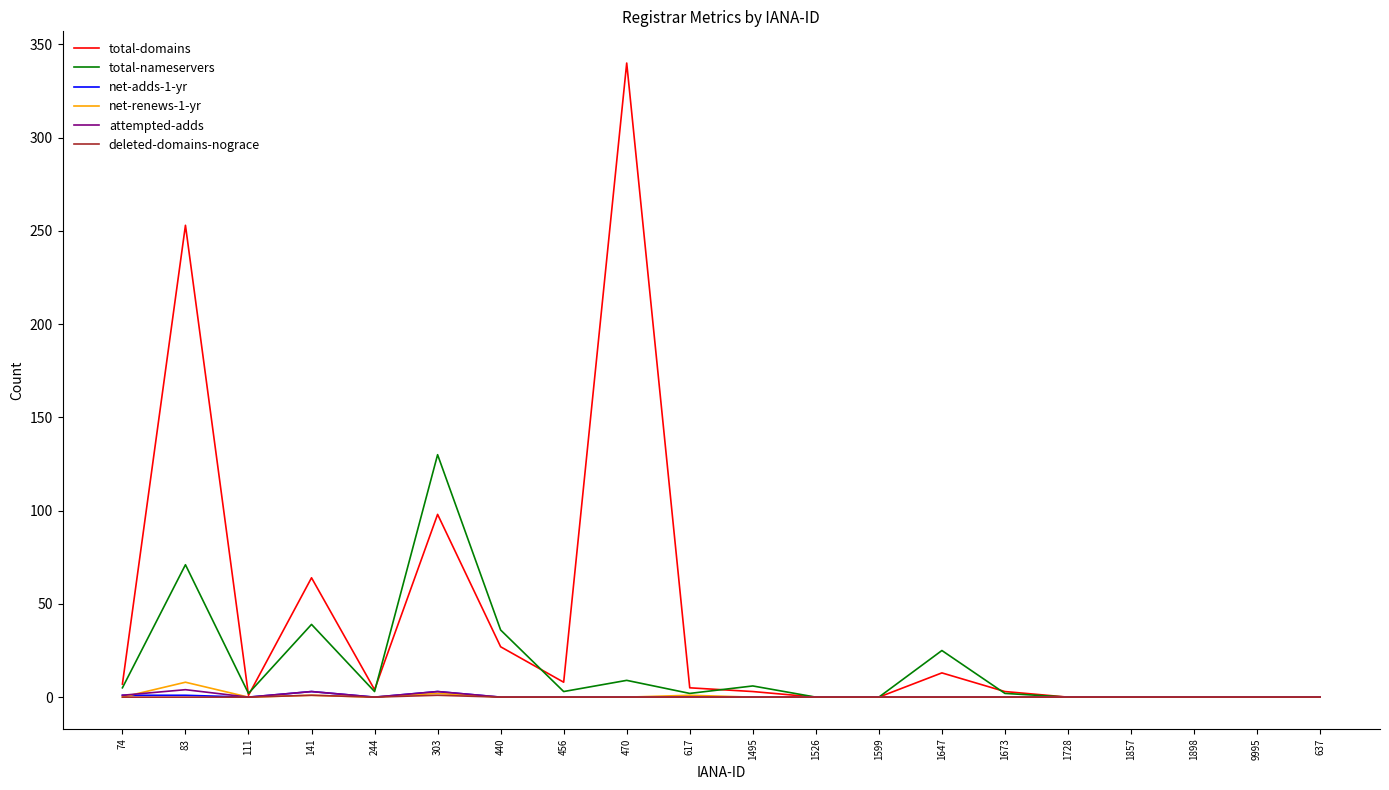

Which category has the highest value in the total-domains series?

470